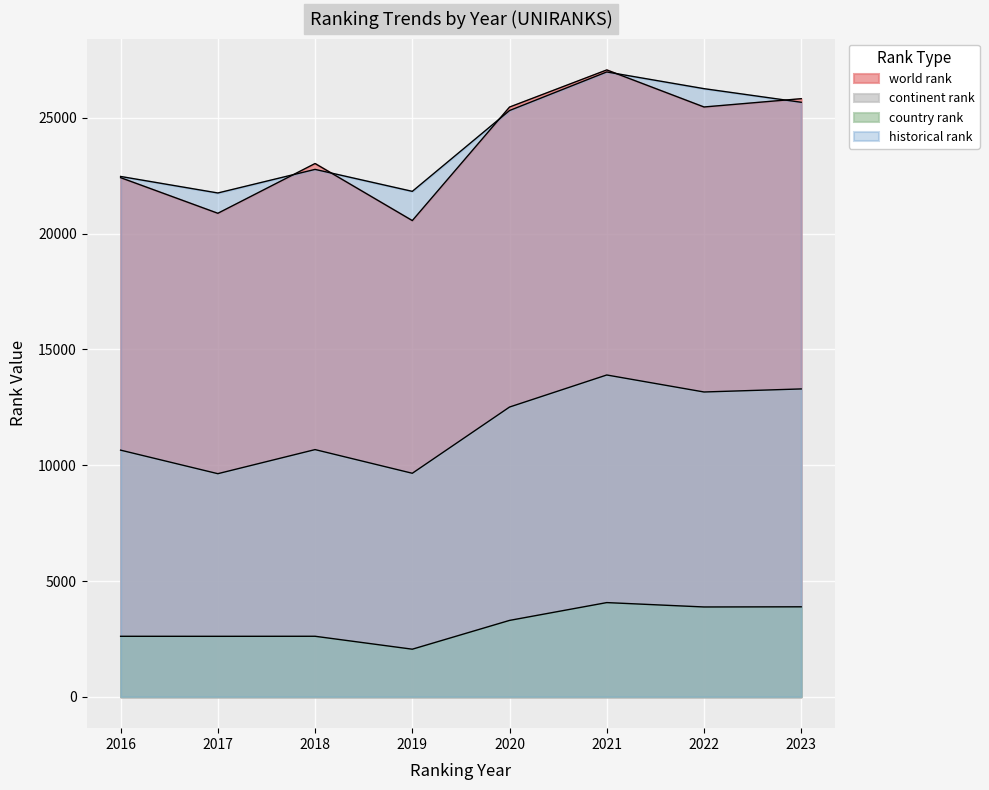

True or false: continent rank and country rank intersect in this chart.

False